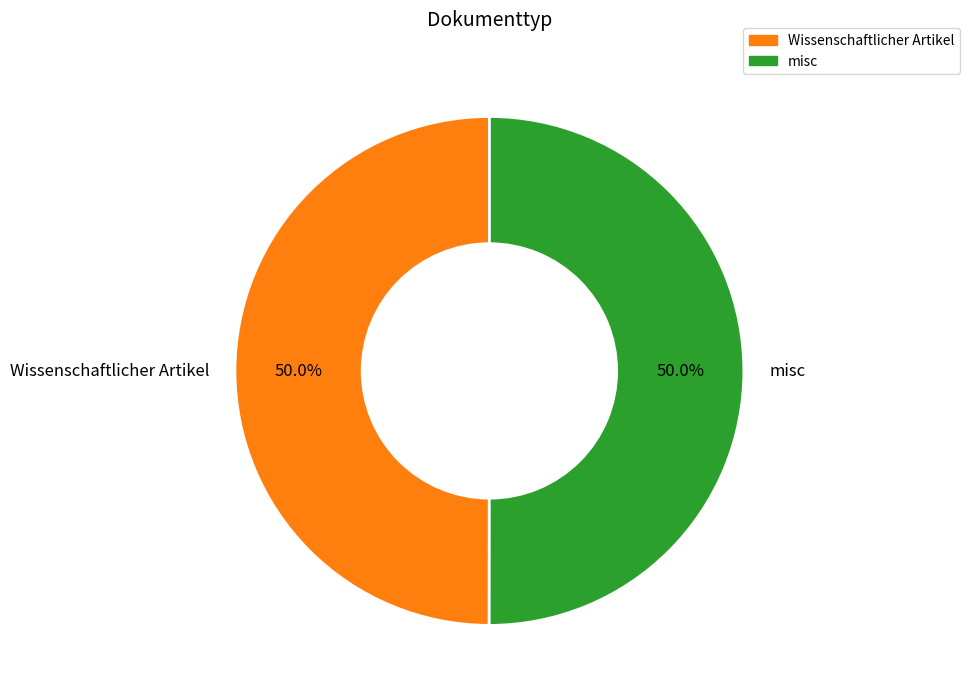

How many segments does this pie chart have?

2